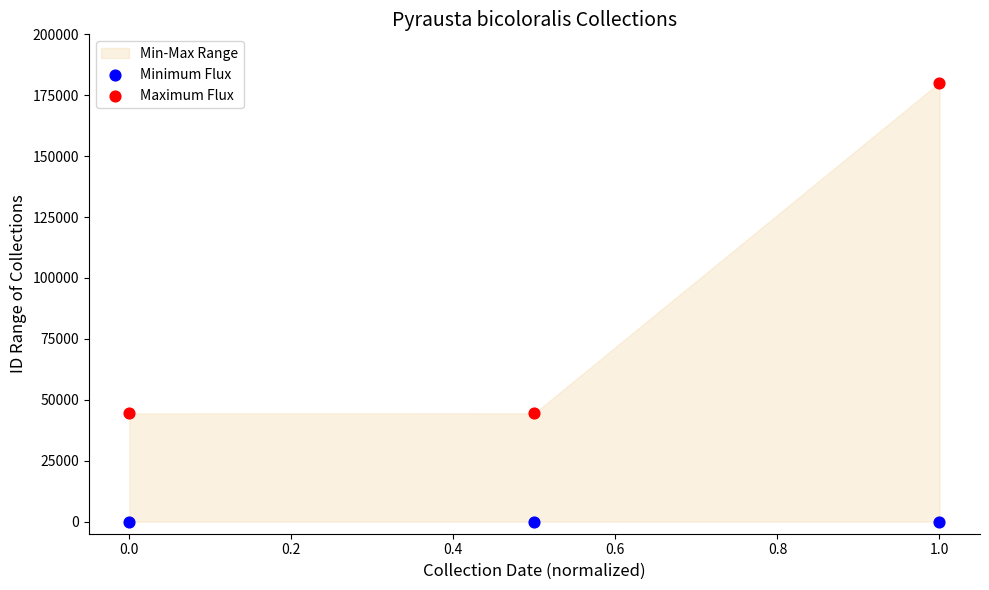

Which series contains the lowest Y value?

Minimum Flux